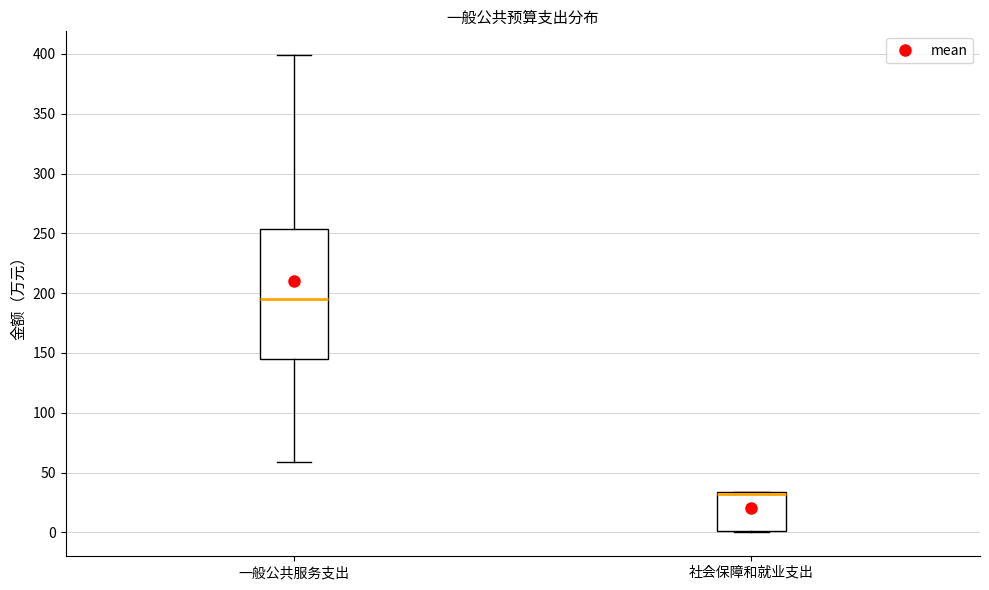

Which box is the tallest, from its lower edge to its upper edge?

一般公共服务支出